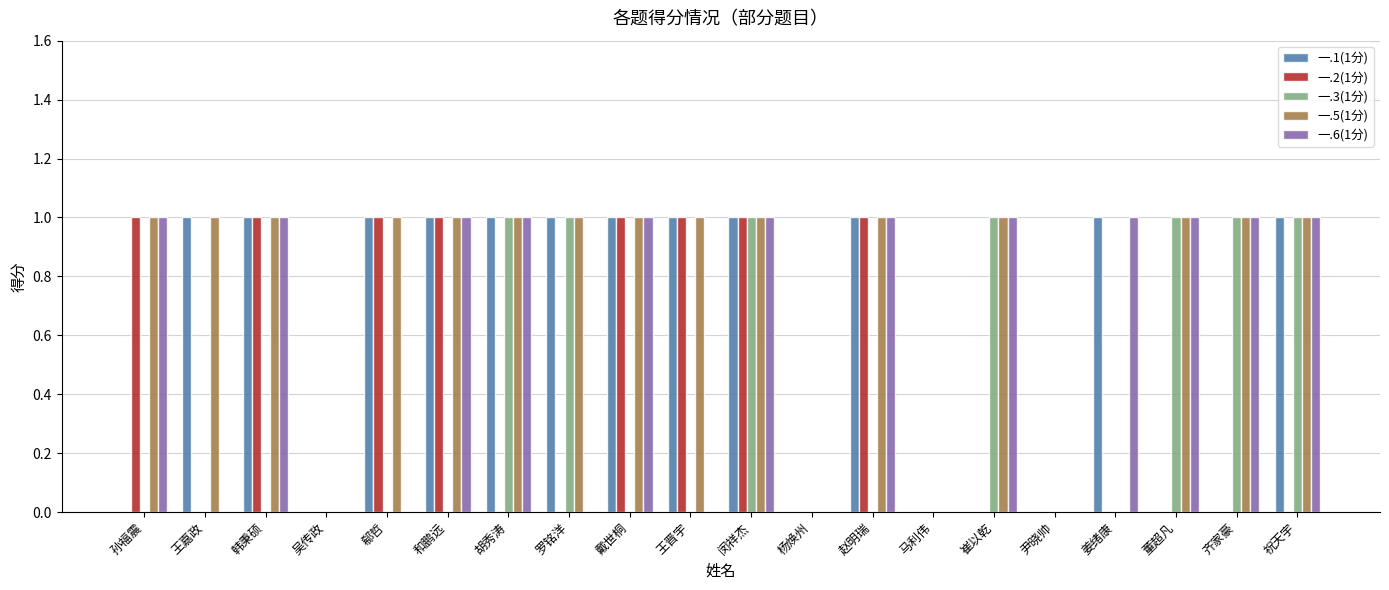

Which series changed the most between 胡秀涛 and 崔以乾?

一.1(1分)